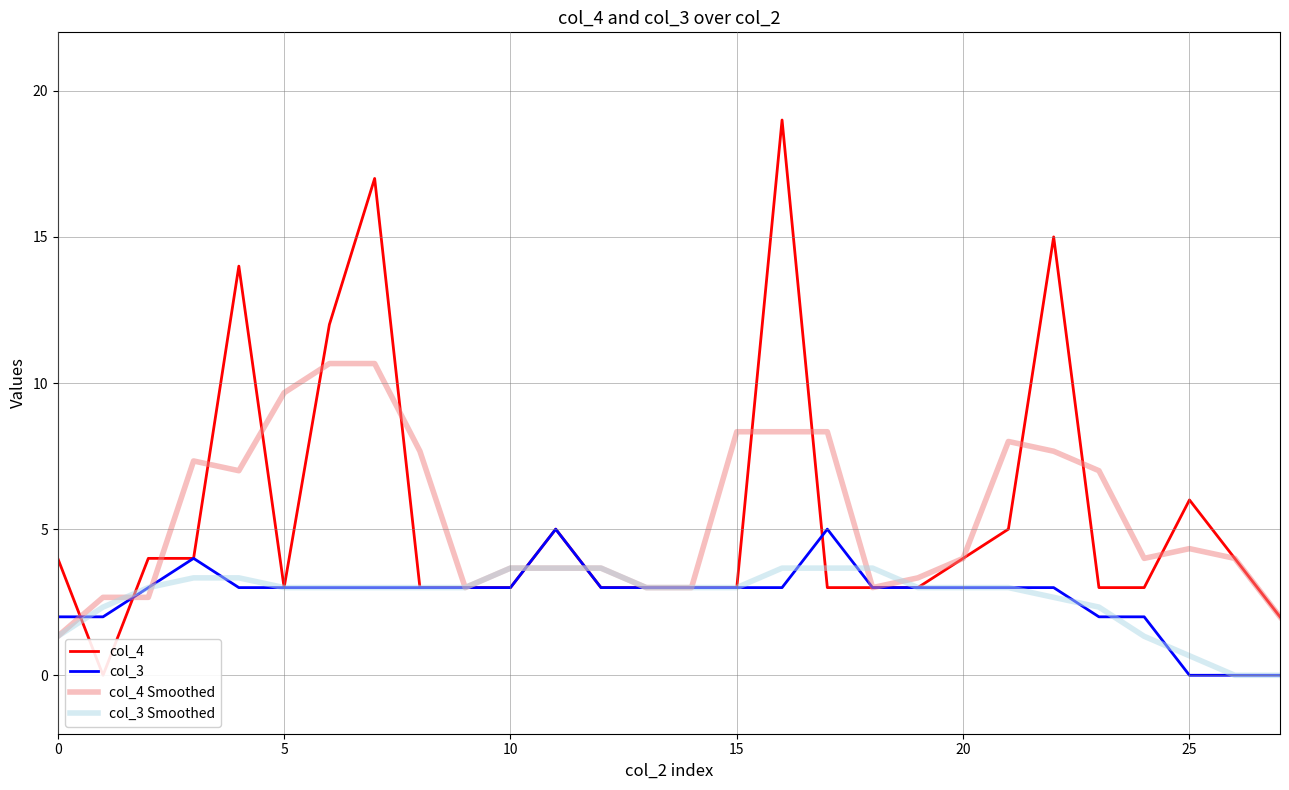

Reading right to left, list all the values displayed in this chart.

col_4: 2.0	4.0	6.0	3.0	3.0	15.0	5.0	4.0	3.0	3.0	3.0	19.0	3.0	3.0	3.0	3.0	5.0	3.0	3.0	3.0	17.0	12.0	3.0	14.0	4.0	4.0	0.0	4.0
col_3: 0.0	0.0	0.0	2.0	2.0	3.0	3.0	3.0	3.0	3.0	5.0	3.0	3.0	3.0	3.0	3.0	5.0	3.0	3.0	3.0	3.0	3.0	3.0	3.0	4.0	3.0	2.0	2.0
col_4 Smoothed: 2.0	4.0	4.3	4.0	7.0	7.7	8.0	4.0	3.3	3.0	8.3	8.3	8.3	3.0	3.0	3.7	3.7	3.7	3.0	7.7	10.7	10.7	9.7	7.0	7.3	2.7	2.7	1.3
col_3 Smoothed: 0.0	0.0	0.7	1.3	2.3	2.7	3.0	3.0	3.0	3.7	3.7	3.7	3.0	3.0	3.0	3.7	3.7	3.7	3.0	3.0	3.0	3.0	3.0	3.3	3.3	3.0	2.3	1.3